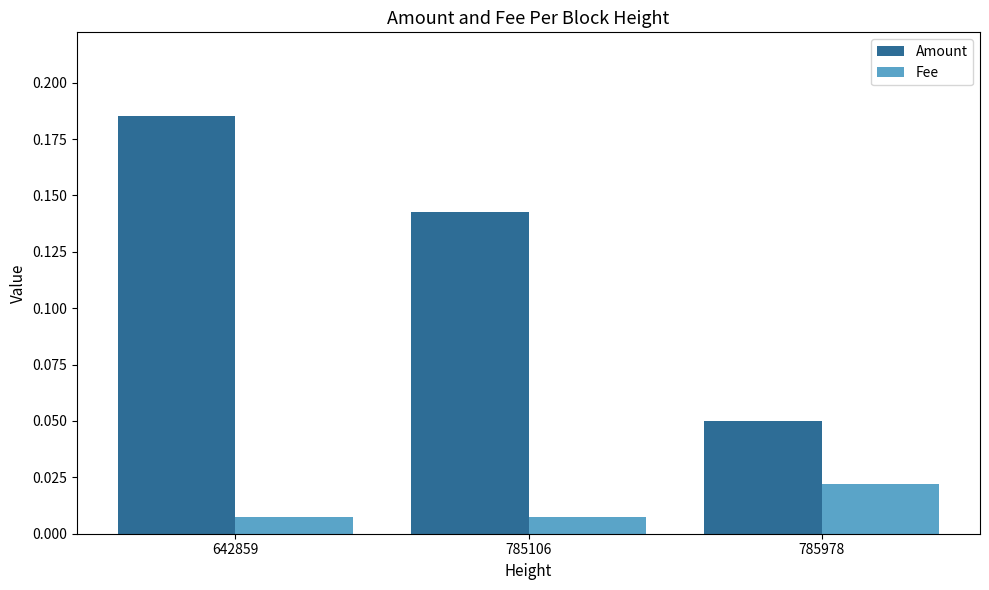

Rank the series by their average value, from highest to lowest.

Amount, Fee